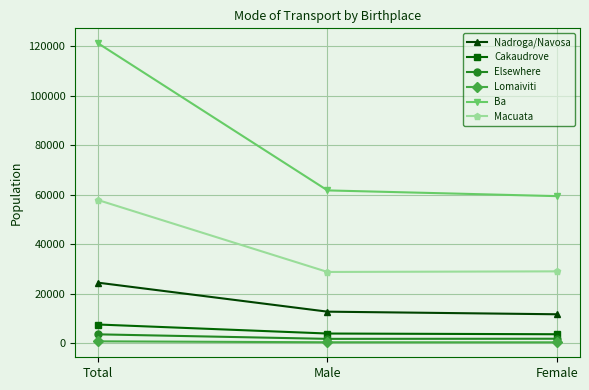

At which label is Elsewhere closest to 2690?

Female